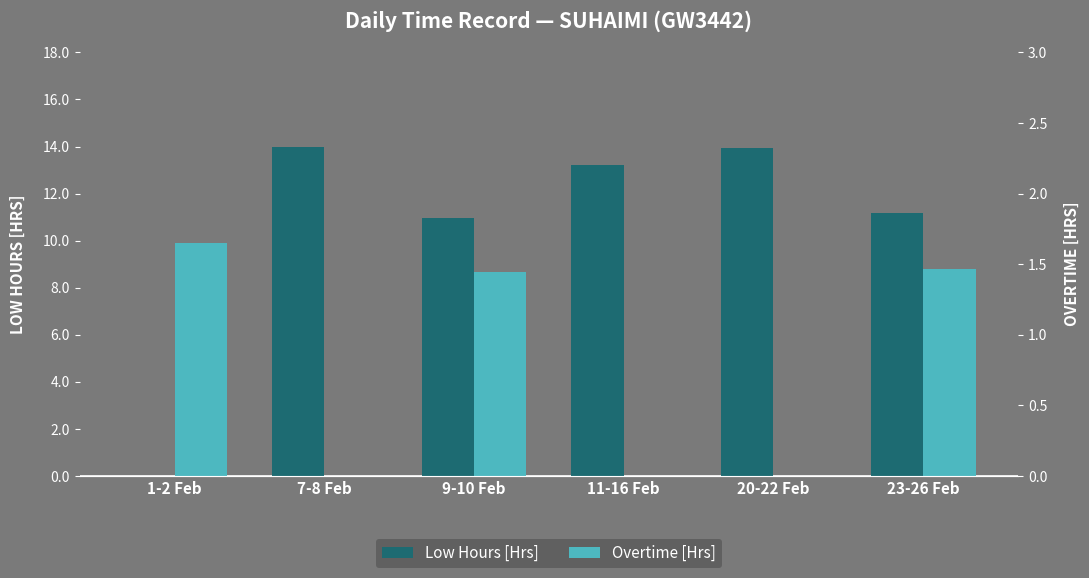

Reading left to right, list all the values displayed in this chart.

Low Hours [Hrs]: 1-2 Feb=0.0	7-8 Feb=14.0	9-10 Feb=11.0	11-16 Feb=13.2	20-22 Feb=13.9	23-26 Feb=11.2
Overtime [Hrs]: 1-2 Feb=9.9	7-8 Feb=0.0	9-10 Feb=8.7	11-16 Feb=0.0	20-22 Feb=0.0	23-26 Feb=8.8